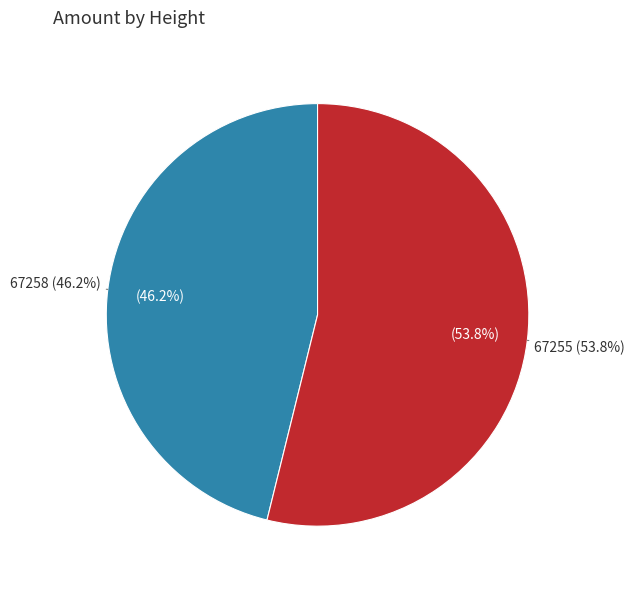

Between 67258 and 67255, which is larger?

67255